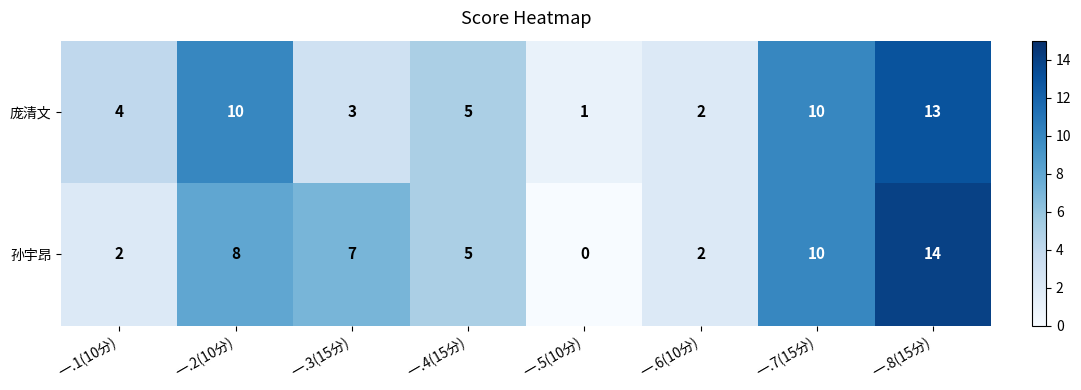

What is the greatest value displayed?

14